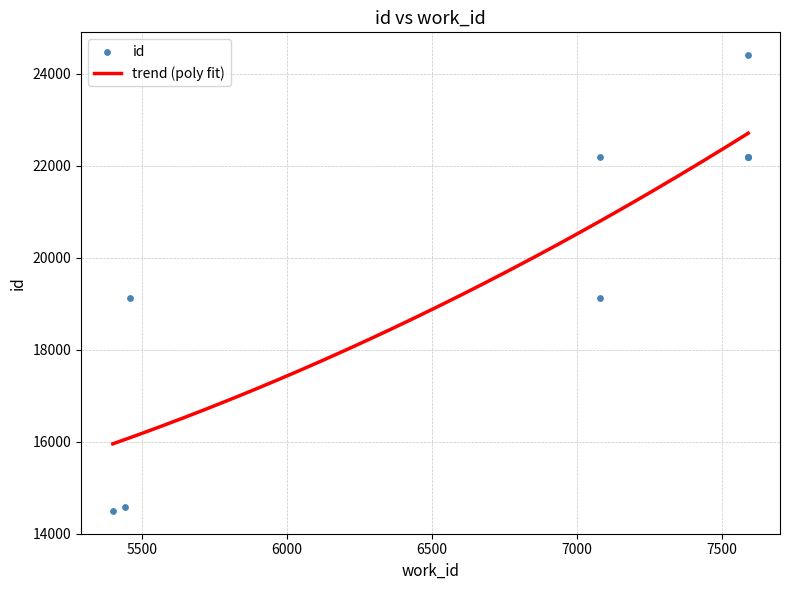

What is the change in value from 7080 to 7591?

+5280